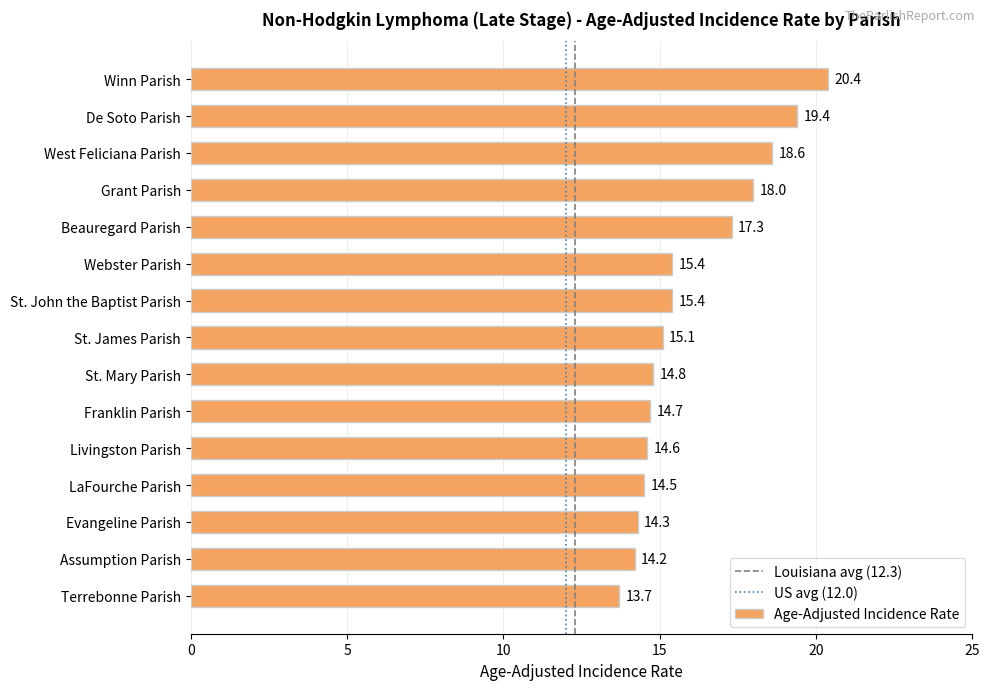

What is the ratio of the value at Winn Parish to the value at Grant Parish?

1.1